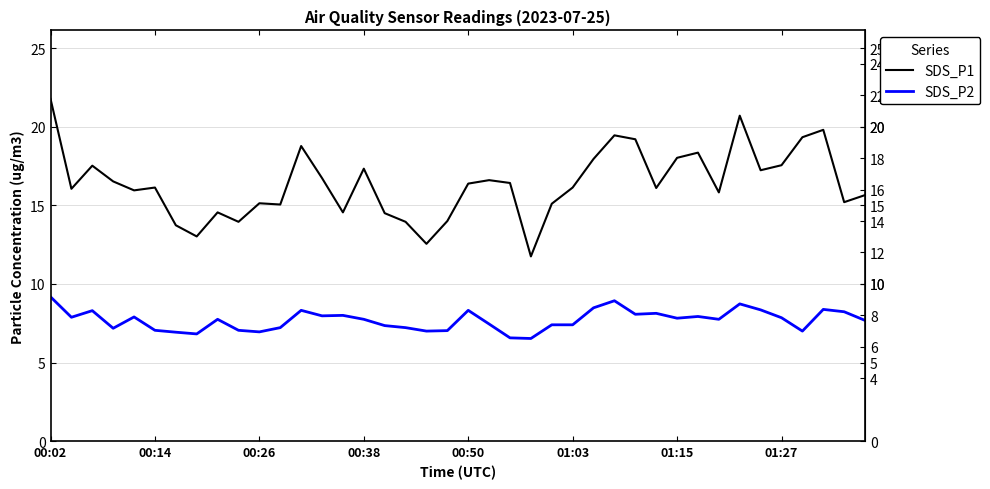

What is the lowest value of the SDS_P1 series?

11.8